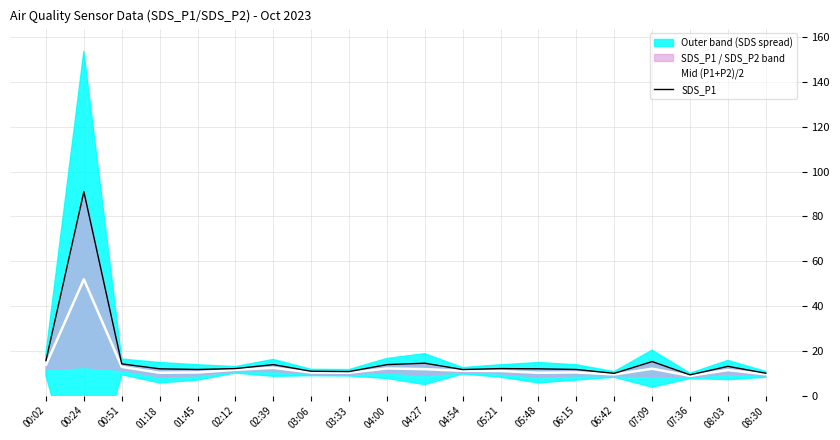

Reading right to left, list all the values displayed in this chart.

Mid (P1+P2)/2: 08:30=9.5	08:03=11.4	07:36=8.9	07:09=12.1	06:42=9.5	06:15=10.4	05:48=10.2	05:21=11.0	04:54=11.1	04:27=11.8	04:00=12.1	03:33=10.2	03:06=10.4	02:39=12.4	02:12=11.6	01:45=10.4	01:18=10.2	00:51=12.8	00:24=51.9	00:02=13.8
SDS_P1: 08:30=10.0	08:03=13.1	07:36=9.3	07:09=15.2	06:42=10.0	06:15=11.7	05:48=12.0	05:21=12.1	04:54=11.7	04:27=14.5	04:00=13.9	03:33=10.8	03:06=10.9	02:39=13.9	02:12=12.1	01:45=11.7	01:18=12.0	00:51=14.2	00:24=91.0	00:02=15.7